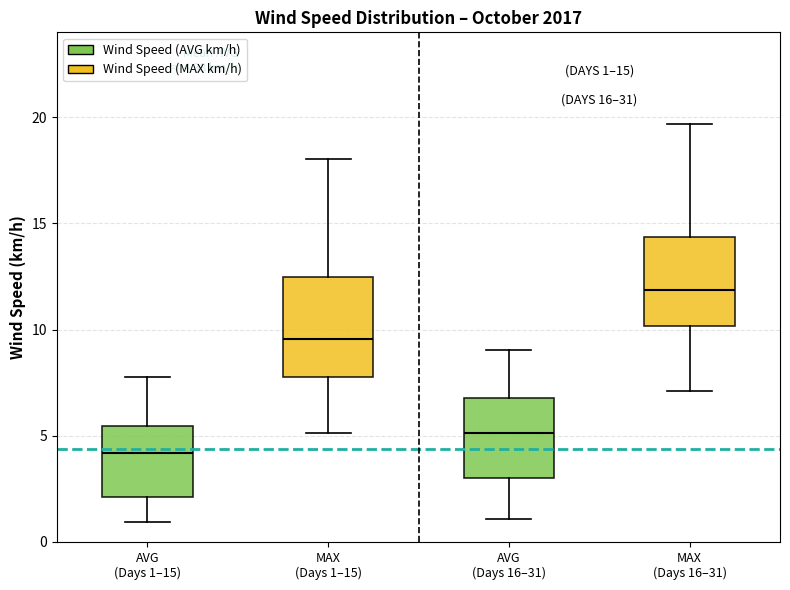

Which box's median line is the highest?

MAX (Days 16–31)